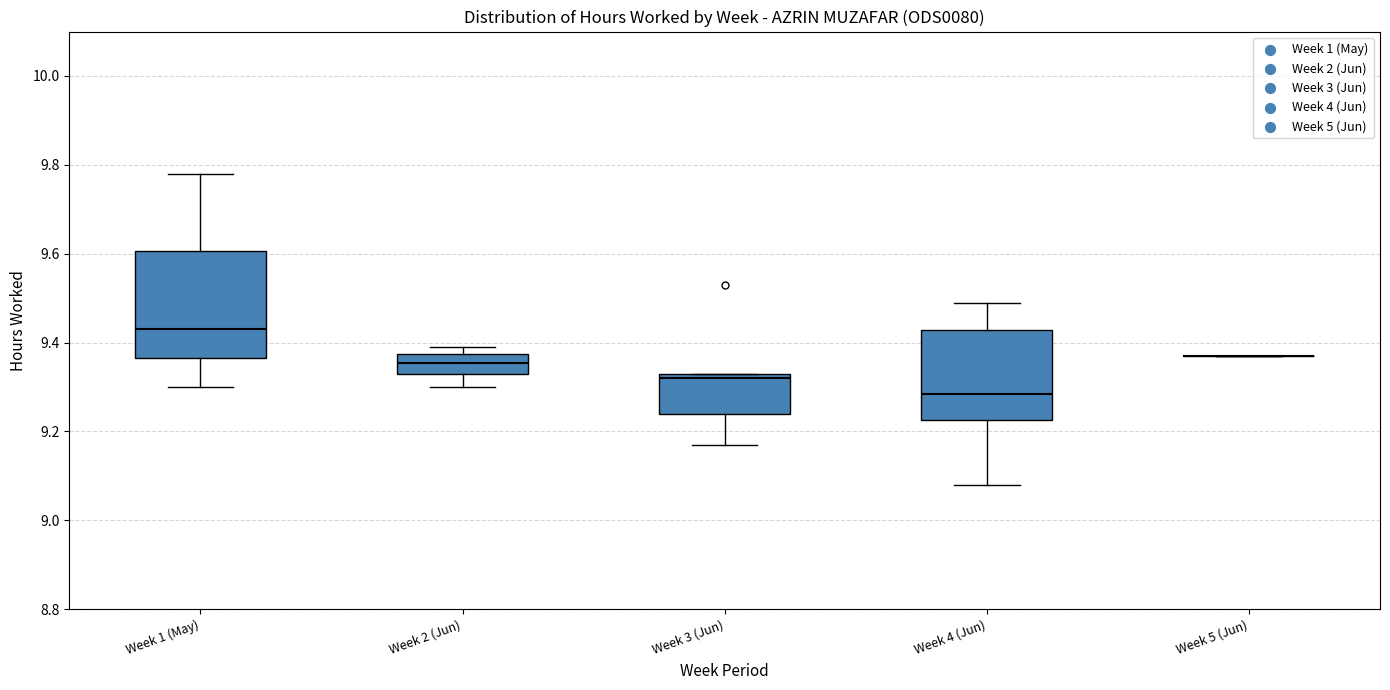

Reading left to right, transcribe this box plot: for each box, give where its median line is, the range the box spans, and where its two whiskers end, as read against the y-axis. The values are not printed on the chart, so give them approximately, as read against the axis.

Week 1 (May): median 9.44, box 9.36 to 9.60, whiskers 9.30 to 9.78
Week 2 (Jun): median 9.36, box 9.34 to 9.38, whiskers 9.30 to 9.40
Week 3 (Jun): median 9.32, box 9.24 to 9.34, whiskers 9.18 to 9.34
Week 4 (Jun): median 9.28, box 9.22 to 9.42, whiskers 9.08 to 9.50
Week 5 (Jun): box collapsed to a line at 9.38, whiskers 9.38 to 9.38